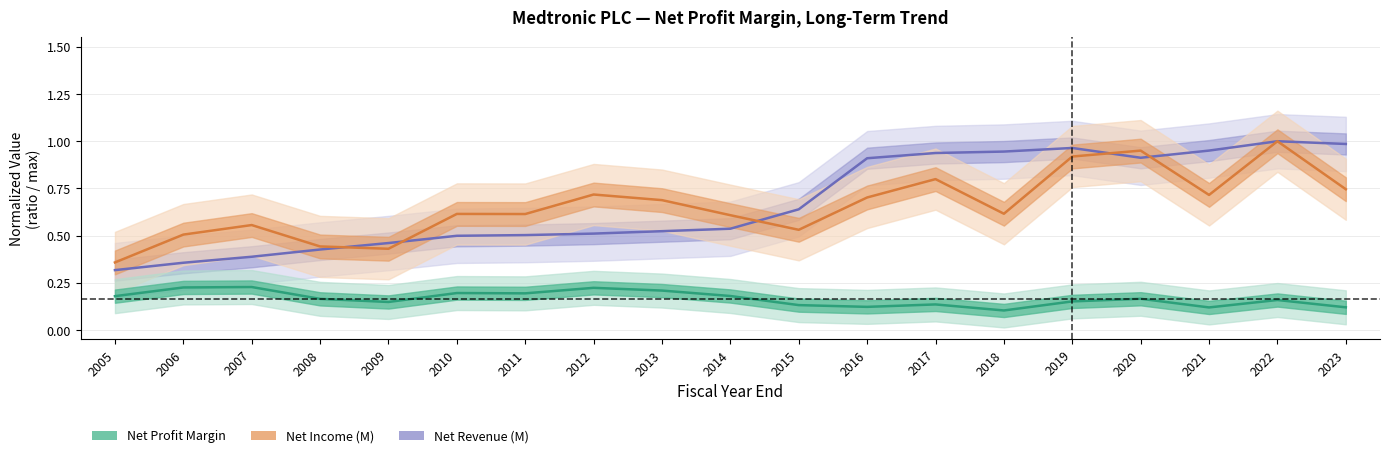

Which label corresponds to the smallest value in the chart?

2018